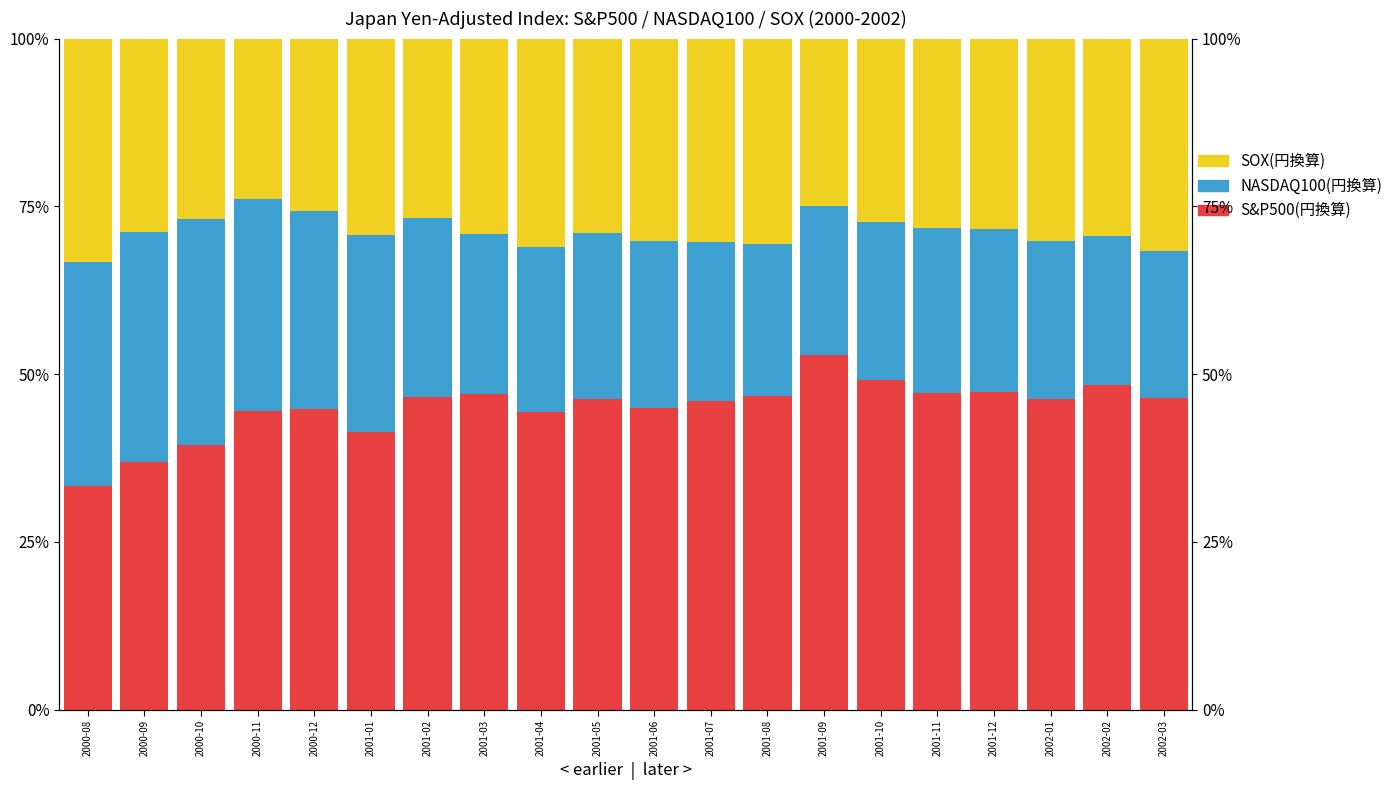

What is the total value across all series at 2001-04?

1.0